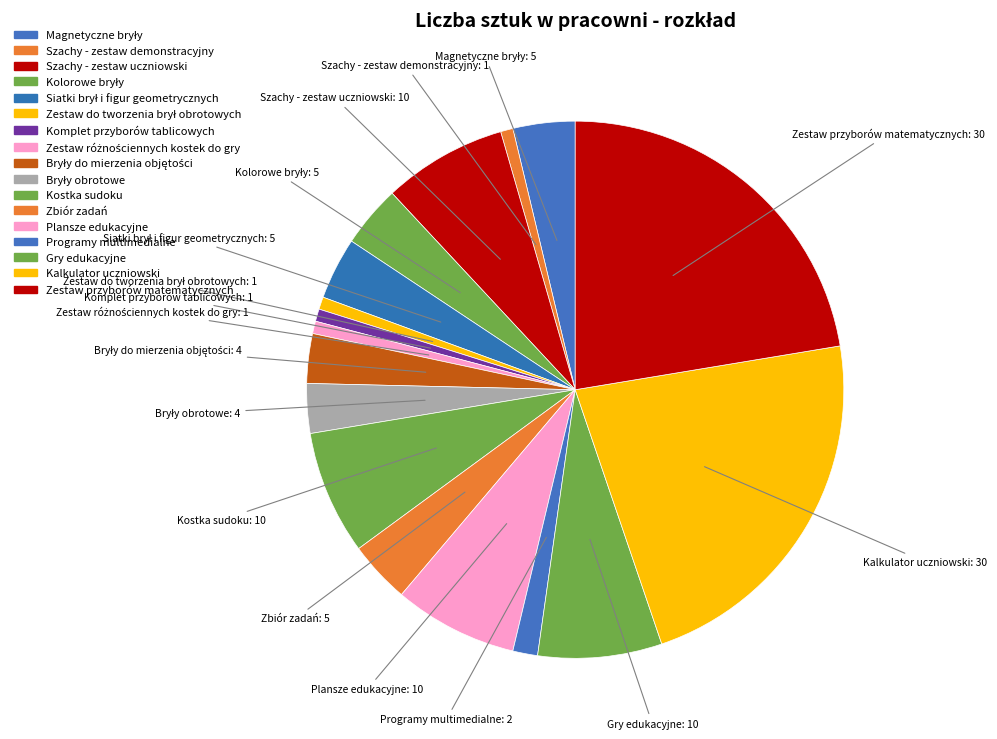

How many slices are in this pie chart?

17